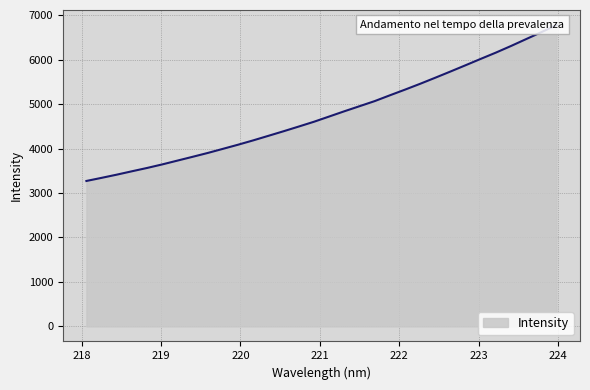

What is the label of the 5th point from the left?

218.8244